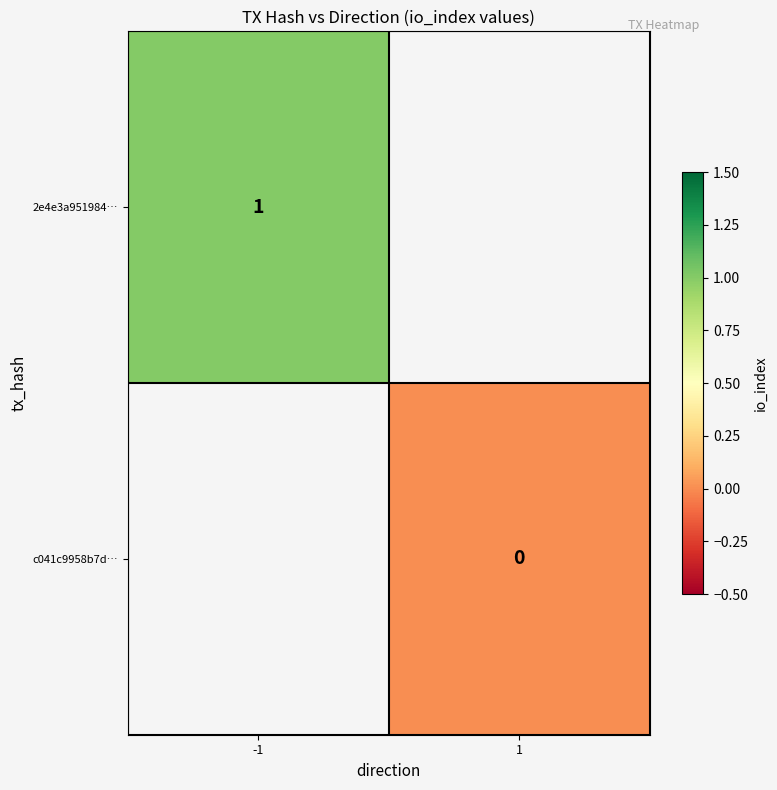

True or false: 2e4e3a951984… has a value of 0 at -1.

False